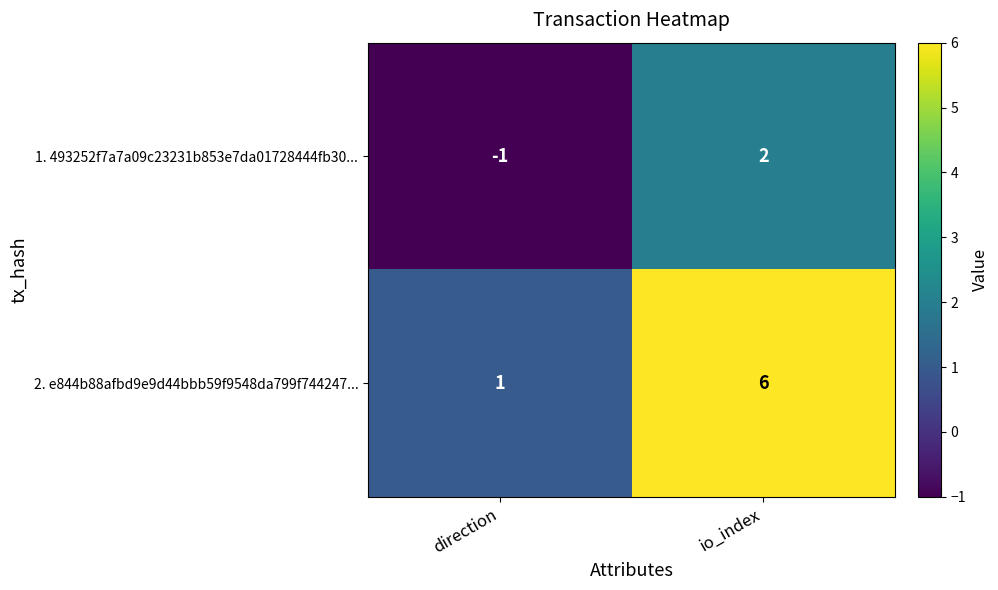

At which label is 2. e844b88afbd9e9d44bbb59f9548da799f744247... closest to 3?

direction